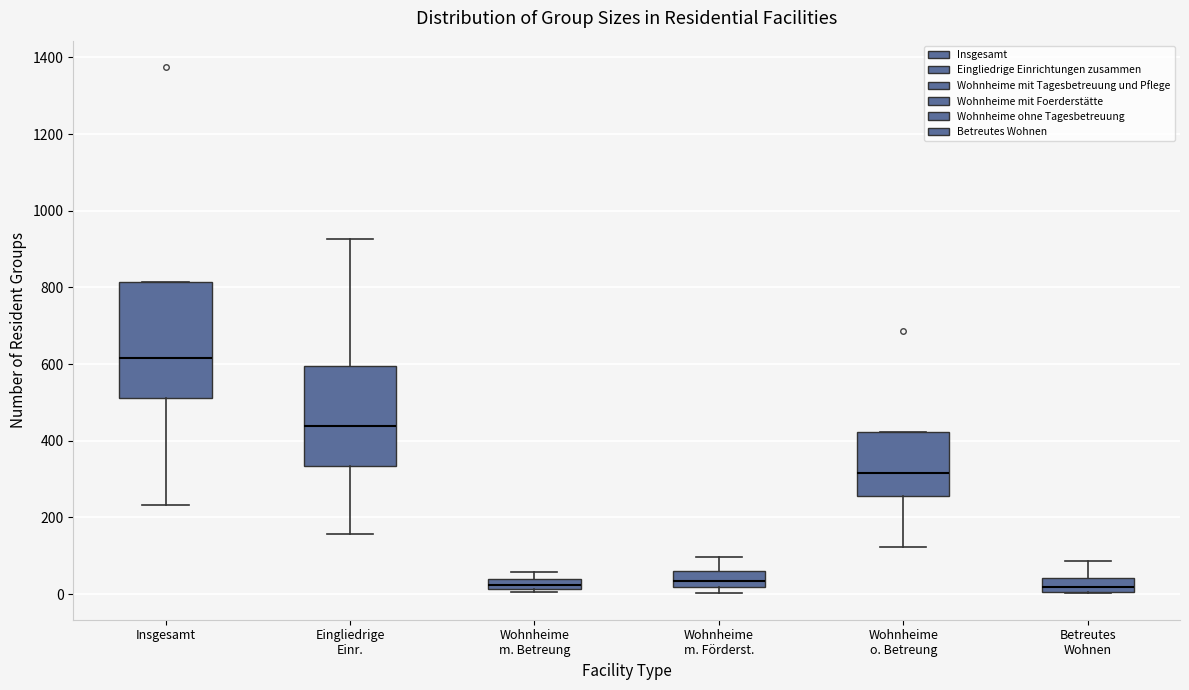

Comparing the boxes themselves (not the whiskers), which one is the tallest?

Insgesamt